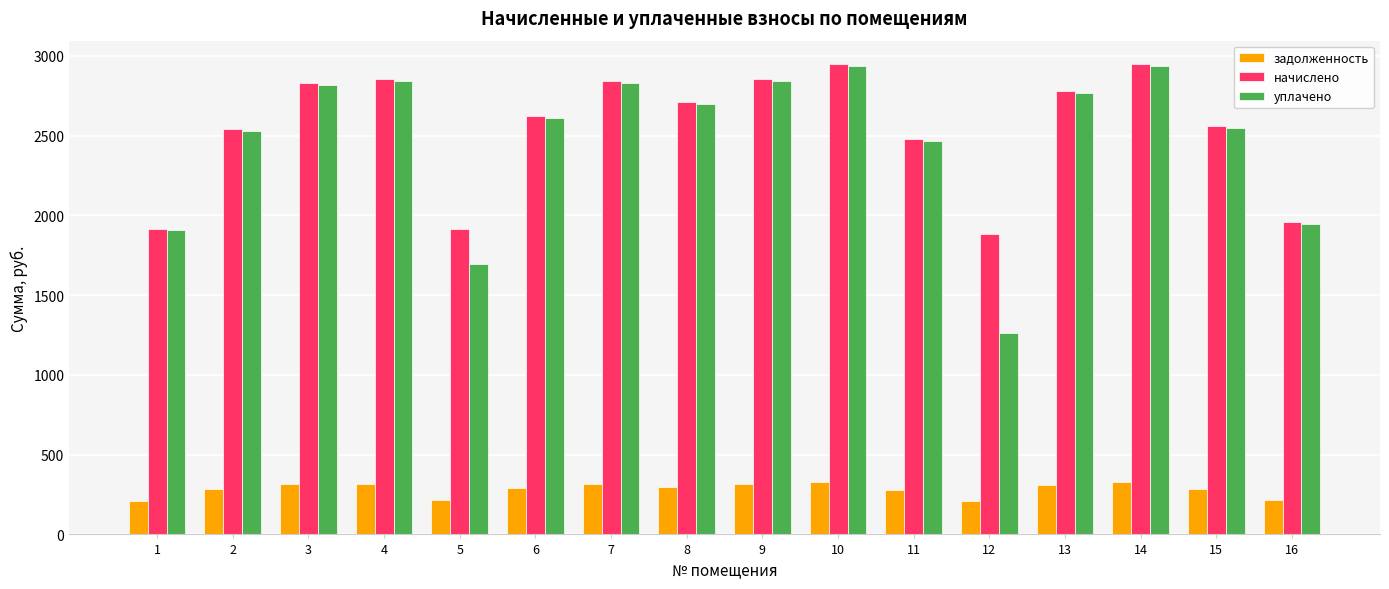

Is it true that уплачено equals 2844.9 at 4?

True